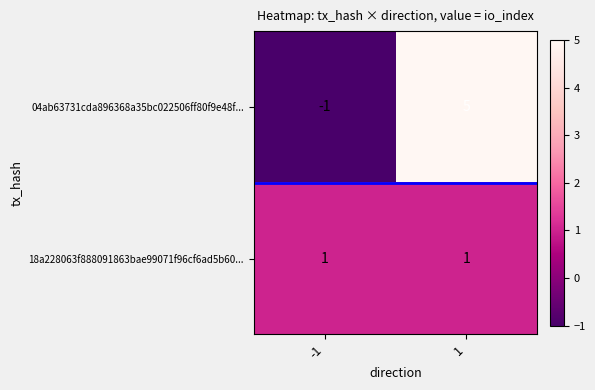

What is the greatest value displayed?

5